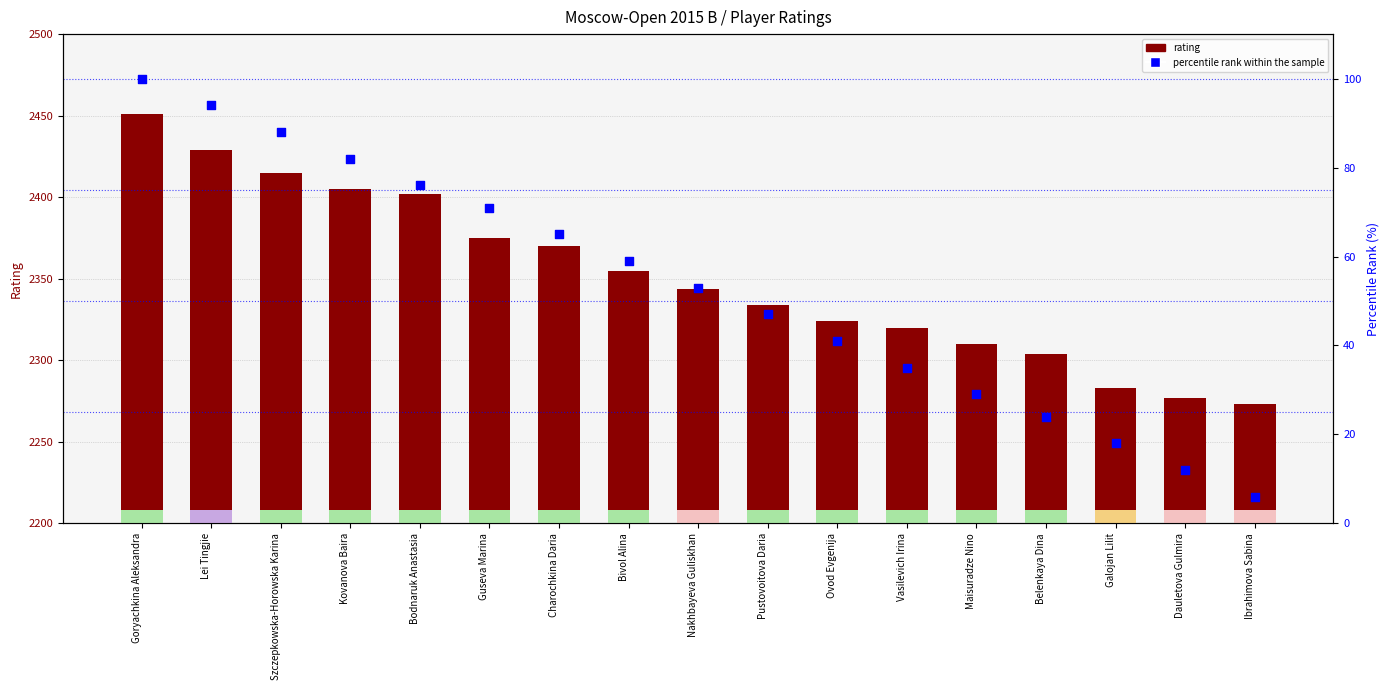

What is the total value across all series at Bivol Alina?

2414